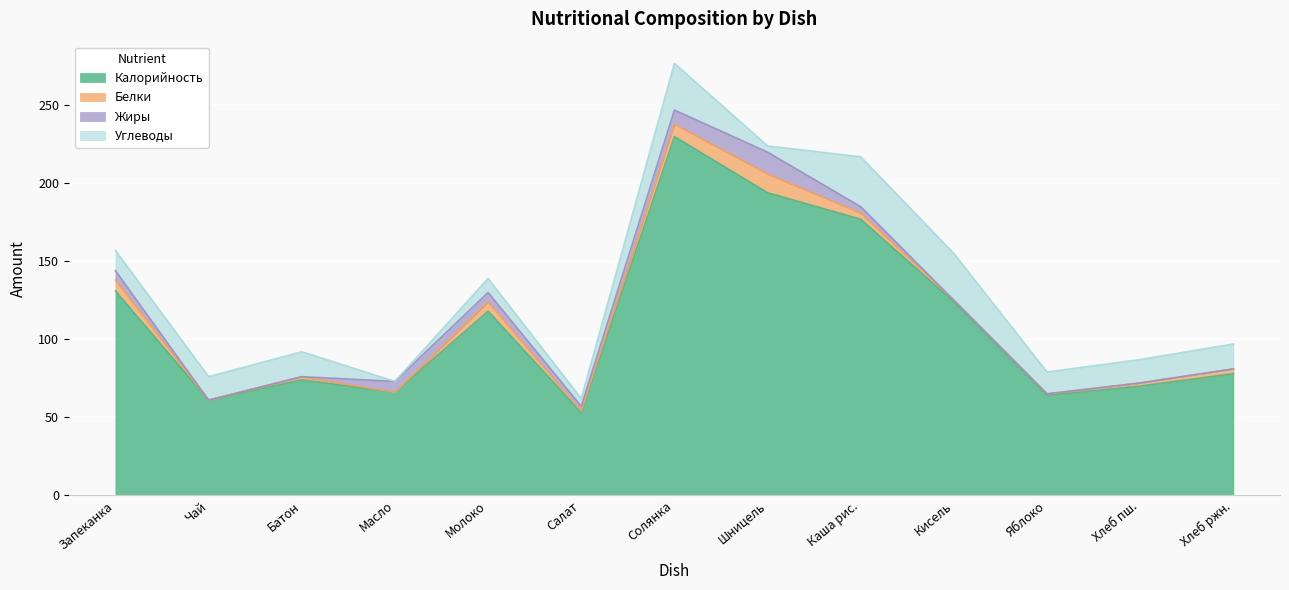

How many values in Жиры are above zero?

7